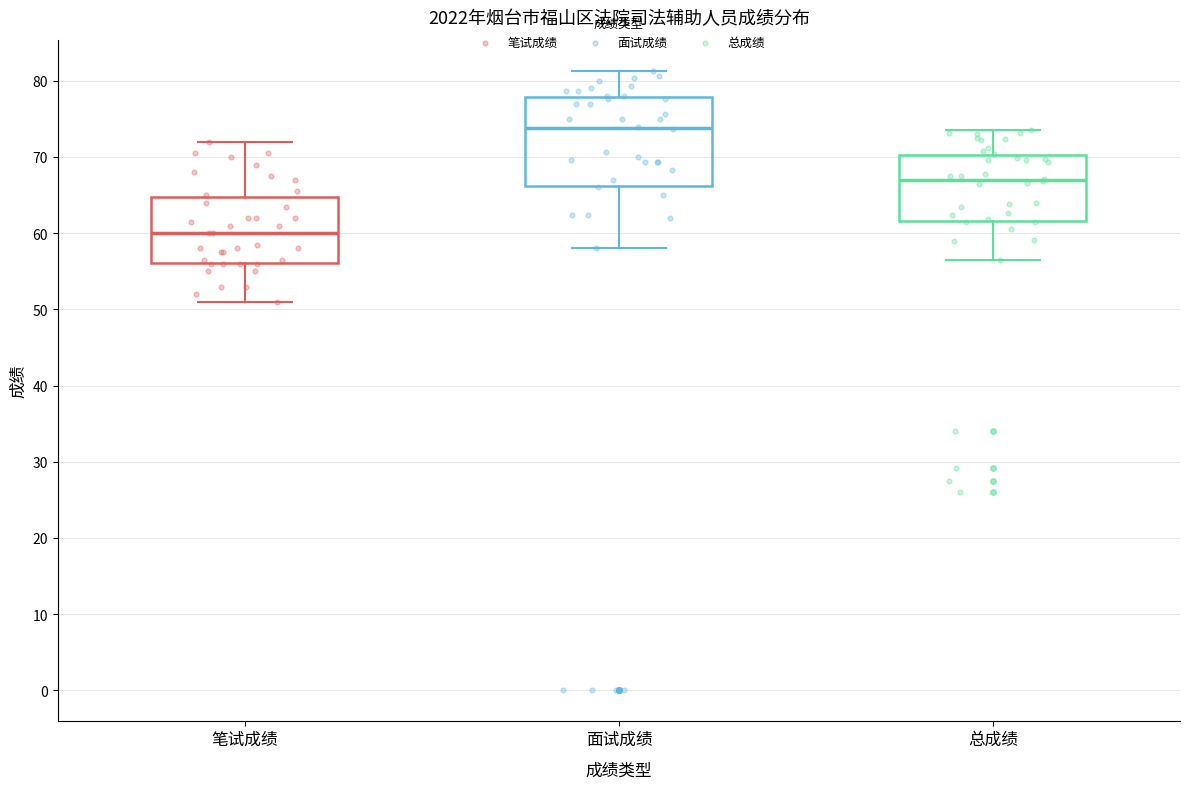

Reading left to right, read every box against the y-axis: the position of its median line, the range the box covers, and the ends of its whiskers. The values are not printed on the chart, so give them approximately, as read against the axis.

笔试成绩: median 60, box 56 to 65, whiskers 51 to 72
面试成绩: median 74, box 66 to 78, whiskers 58 to 81
总成绩: median 67, box 62 to 70, whiskers 57 to 74